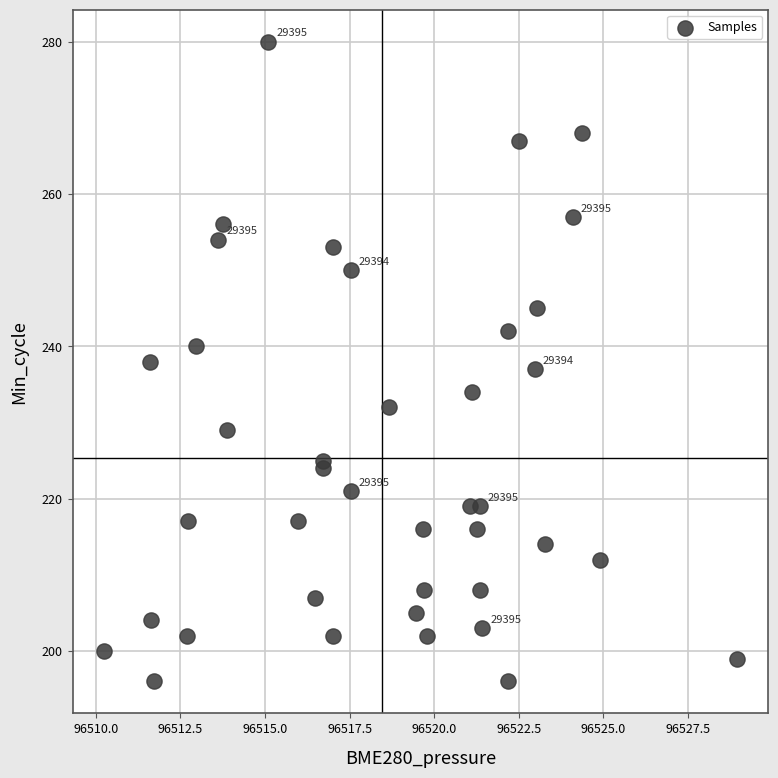

What is the range of Y values (max minus min)?

84